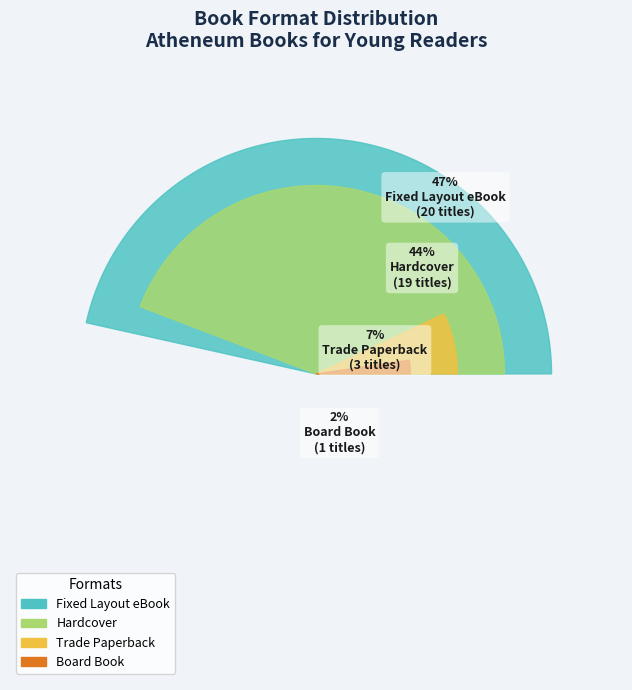

How many segments does this pie chart have?

4